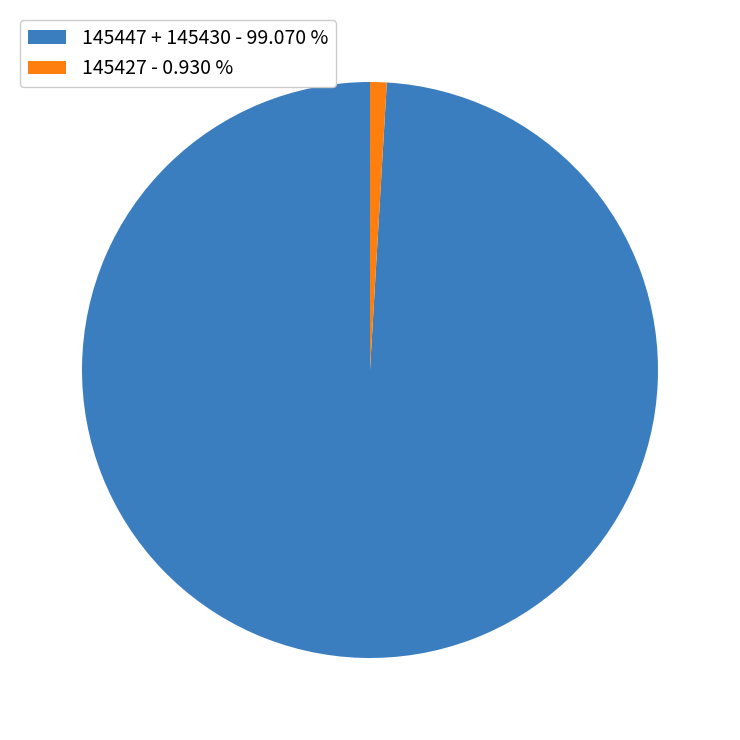

Is the sum of 145427 - 0.930 % and 145447 + 145430 - 99.070 % greater than half?

Yes